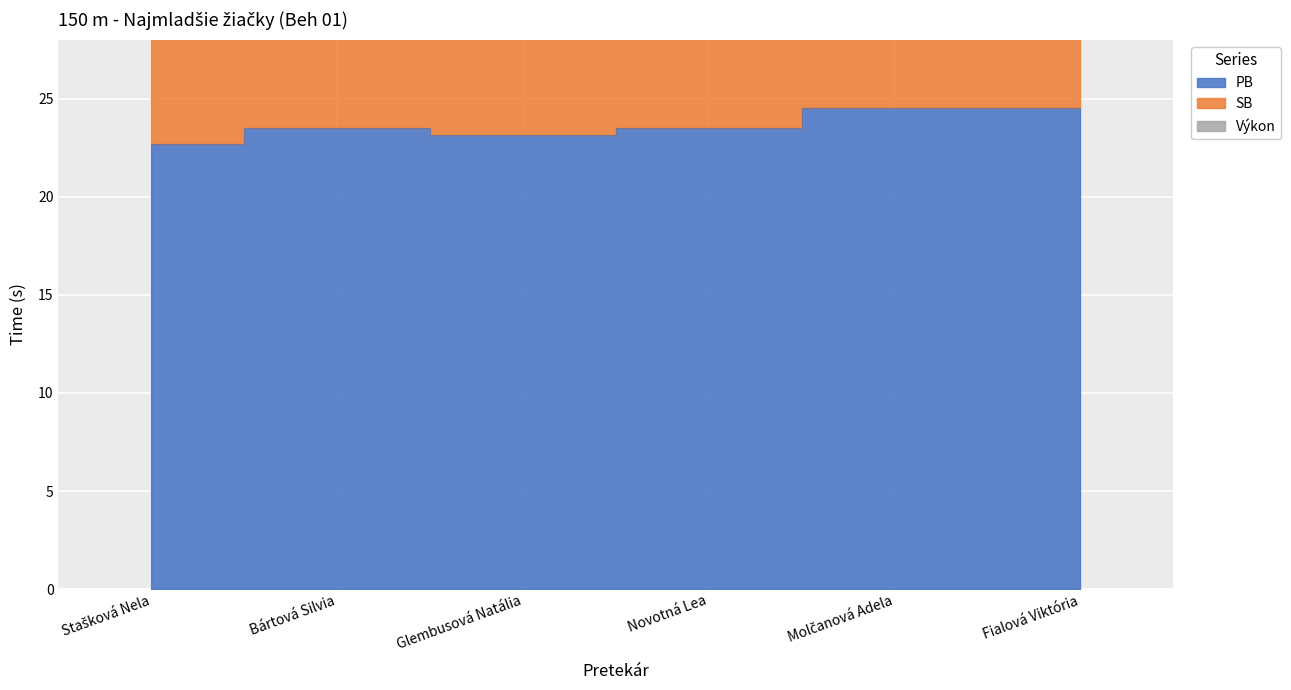

Reading left to right, what are all the values shown in this chart?

PB: Stašková Nela=22.7	Bártová Silvia=23.5	Glembusová Natália=23.2	Novotná Lea=23.5	Molčanová Adela=24.5	Fialová Viktória=24.5
SB: Stašková Nela=45.4	Bártová Silvia=47.0	Glembusová Natália=46.3	Novotná Lea=47.0	Molčanová Adela=49.0	Fialová Viktória=49.1
Výkon: Stašková Nela=67.6	Bártová Silvia=69.4	Glembusová Natália=69.2	Novotná Lea=70.0	Molčanová Adela=73.4	Fialová Viktória=49.1